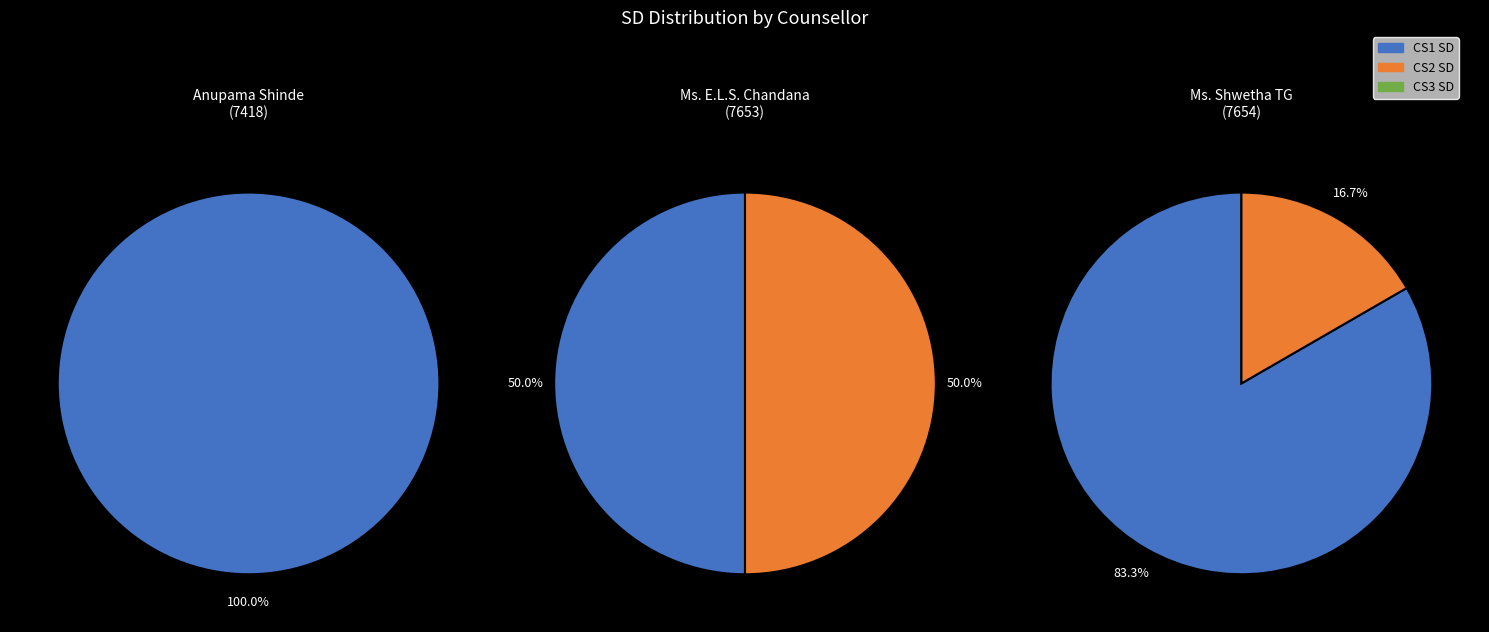

How much of the chart is everything except Ms. E.L.S. Chandana?

69.2%